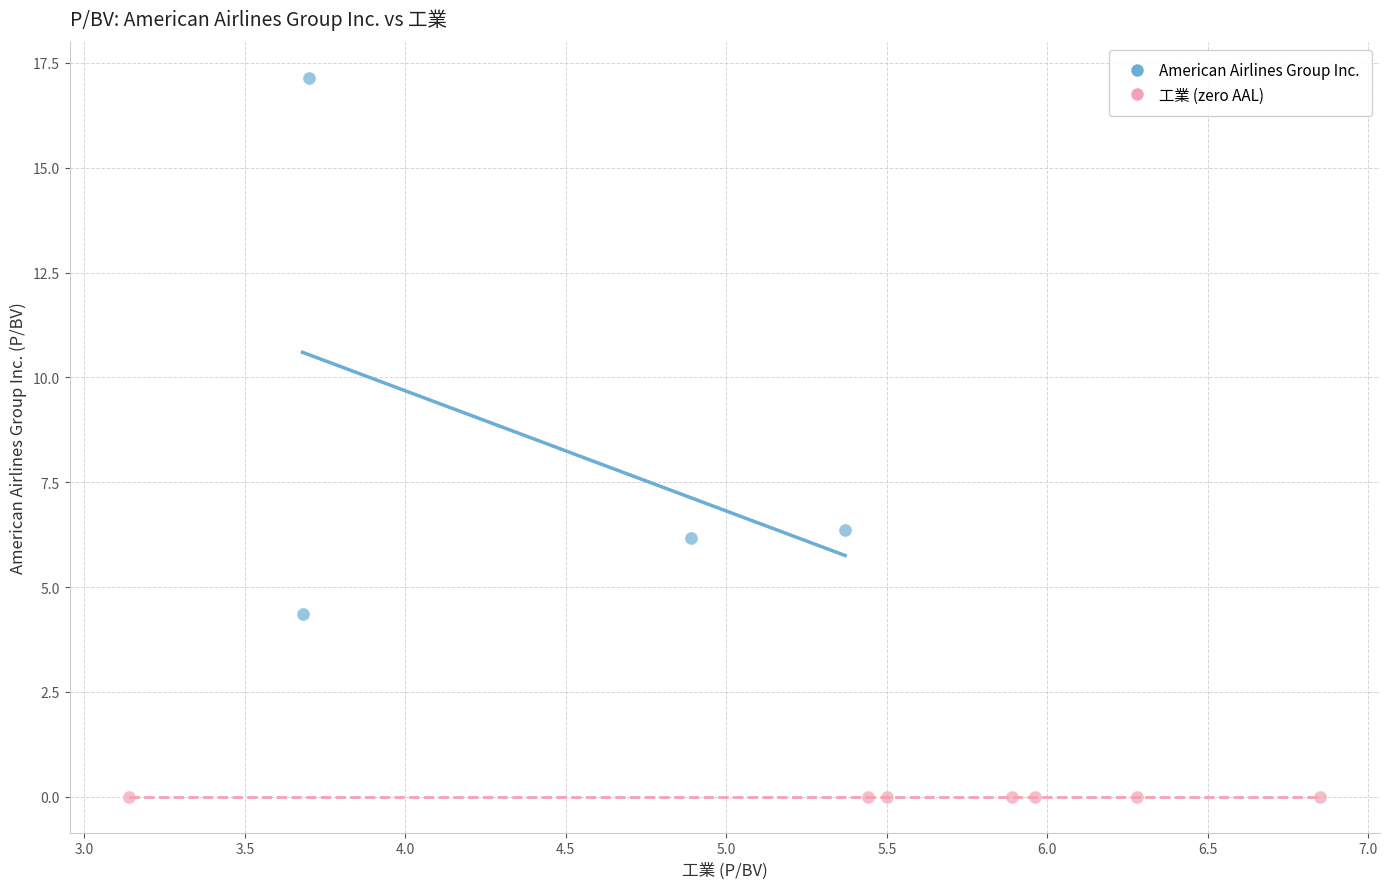

Which series reaches the maximum Y coordinate?

American Airlines Group Inc.